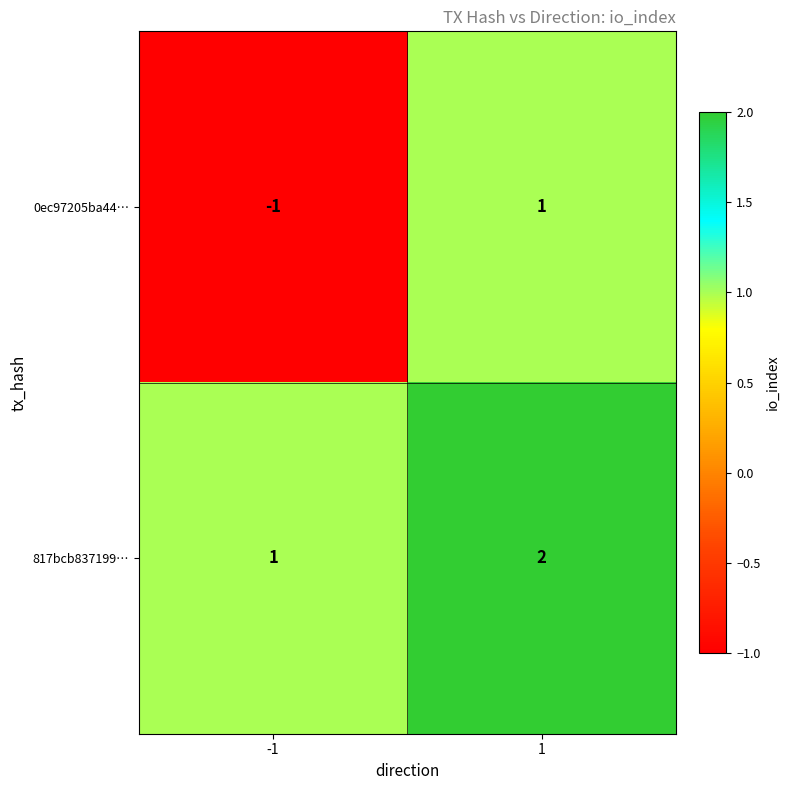

Rank the series by their average value, from lowest to highest.

0ec97205ba44…, 817bcb837199…